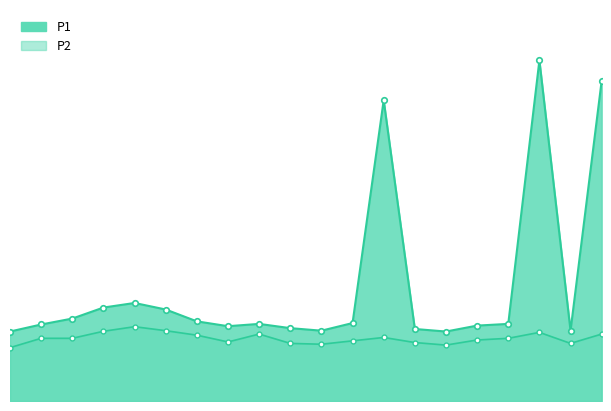

Reading left to right, extract all data points from this chart.

P1: 8.2	9.0	9.7	11.0	11.6	10.8	9.4	8.8	9.1	8.6	8.3	9.2	35.5	8.5	8.2	8.9	9.1	40.2	8.3	37.8
P2: 6.3	7.4	7.4	8.2	8.8	8.3	7.8	7.0	7.9	6.8	6.7	7.1	7.5	6.9	6.6	7.2	7.4	8.1	6.8	7.9